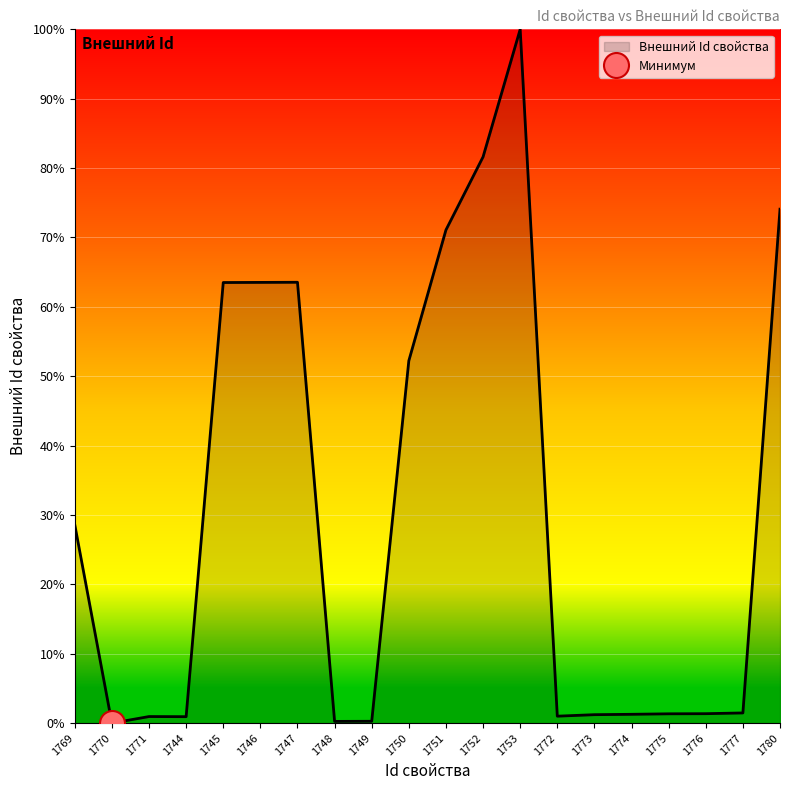

Reading left to right, list all the values displayed in this chart.

1769=28.6	1770=0.0	1771=1.0	1744=0.9	1745=63.5	1746=63.5	1747=63.5	1748=0.3	1749=0.3	1750=52.2	1751=71.1	1752=81.6	1753=100.0	1772=1.0	1773=1.2	1774=1.3	1775=1.3	1776=1.4	1777=1.5	1780=74.1